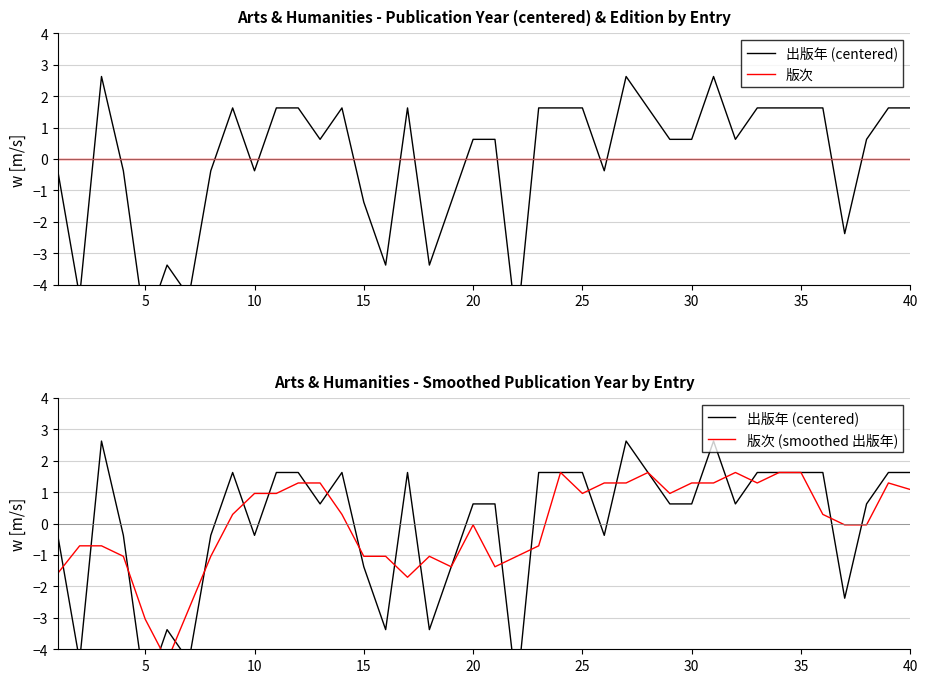

How many data points in 出版年 (centered) are less than 0?

15